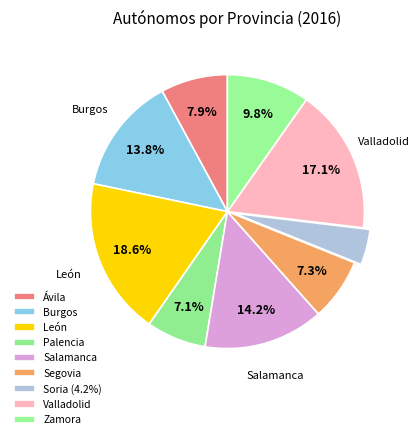

Is there any slice that represents more than half of the pie?

No